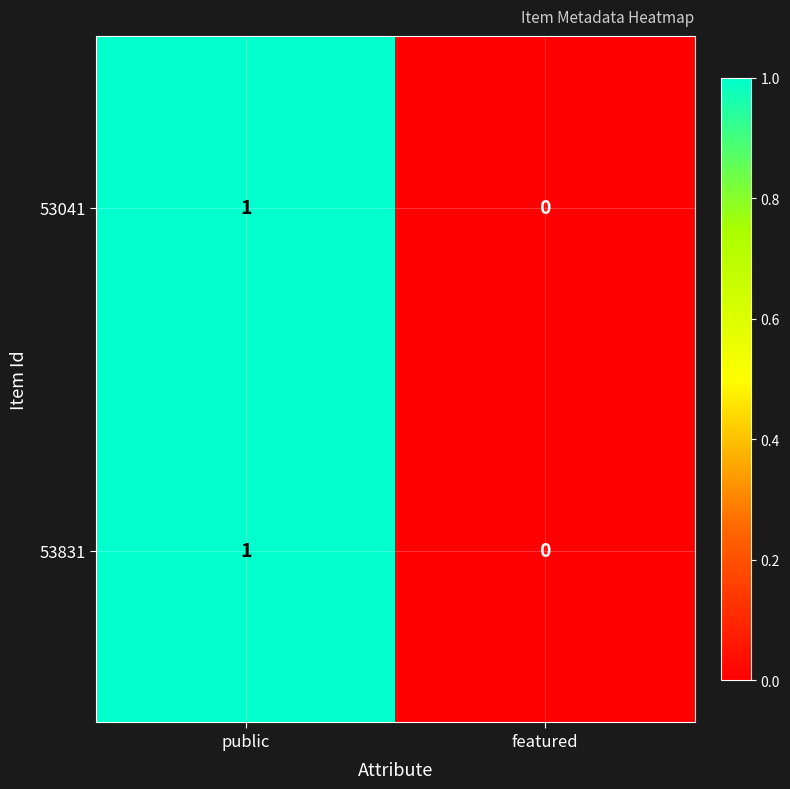

The 53041 series shows 0 at featured. True or false?

True